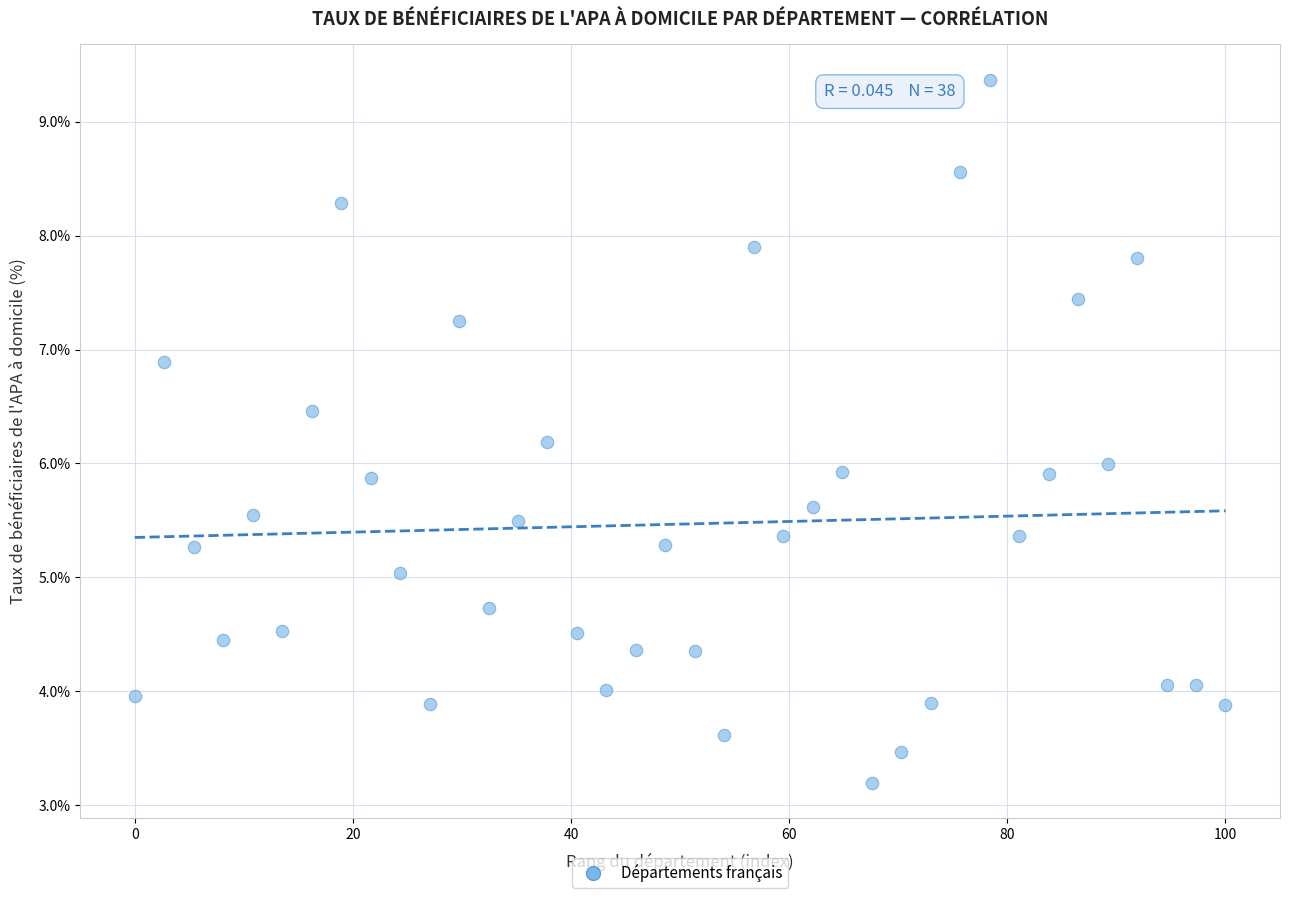

What is the range of Y values (max minus min)?

6.2